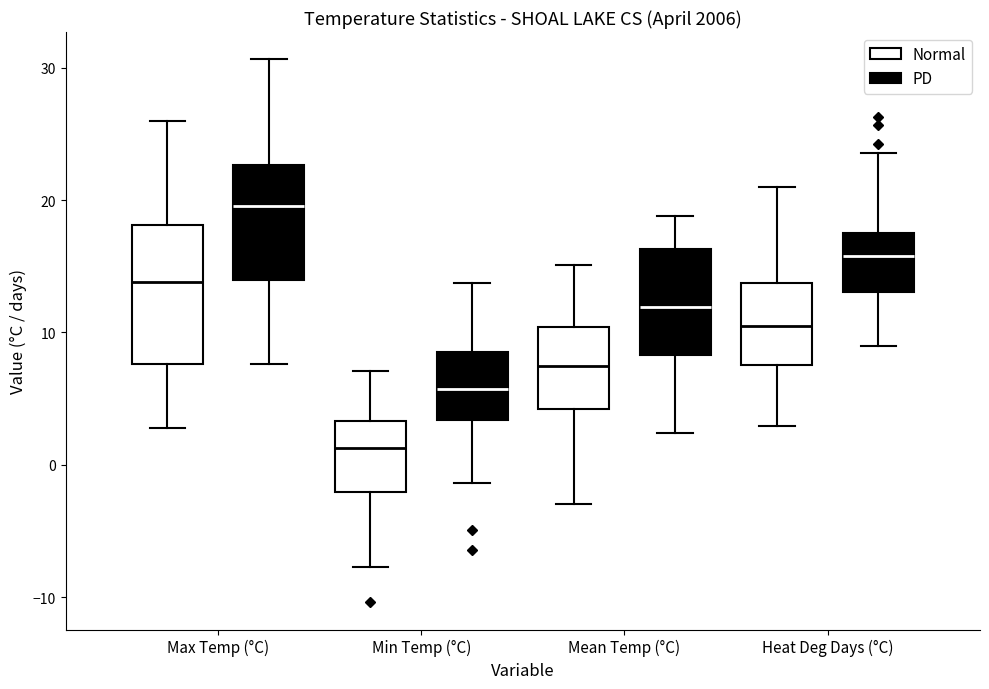

Reading left to right, read every box against the y-axis: the position of its median line, the range the box covers, and the ends of its whiskers. The values are not printed on the chart, so give them approximately, as read against the axis.

Max Temp (°C) (Normal): median 14, box 8 to 18, whiskers 3 to 26
Max Temp (°C) (PD): median 20, box 14 to 23, whiskers 8 to 31
Min Temp (°C) (Normal): median 1, box -2 to 3, whiskers -8 to 7
Min Temp (°C) (PD): median 6, box 3 to 8, whiskers -1 to 14
Mean Temp (°C) (Normal): median 8, box 4 to 10, whiskers -3 to 15
Mean Temp (°C) (PD): median 12, box 8 to 16, whiskers 2 to 19
Heat Deg Days (°C) (Normal): median 11, box 8 to 14, whiskers 3 to 21
Heat Deg Days (°C) (PD): median 16, box 13 to 18, whiskers 9 to 24